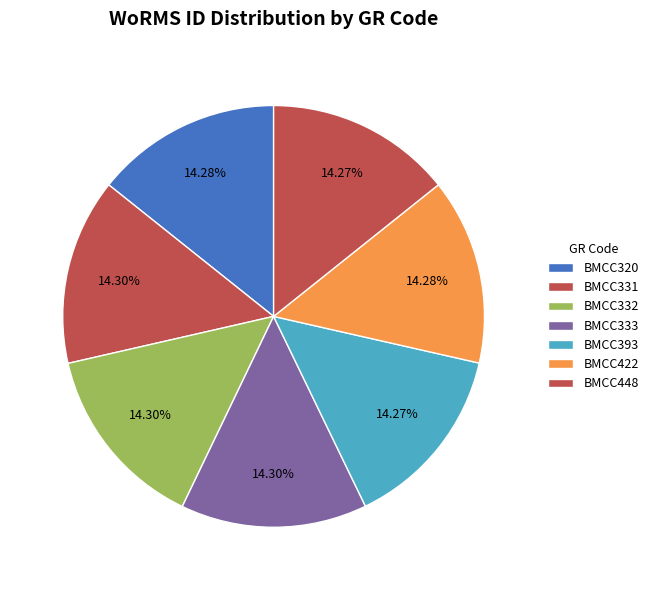

How many segments does this pie chart have?

7